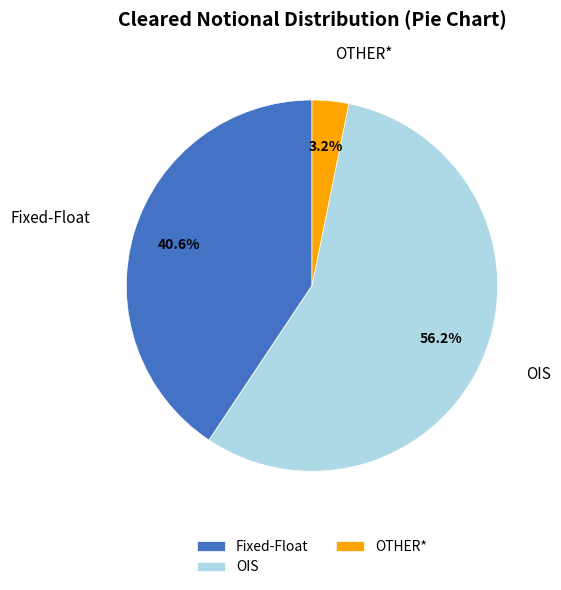

Is it true that OIS is 56% of the pie?

True